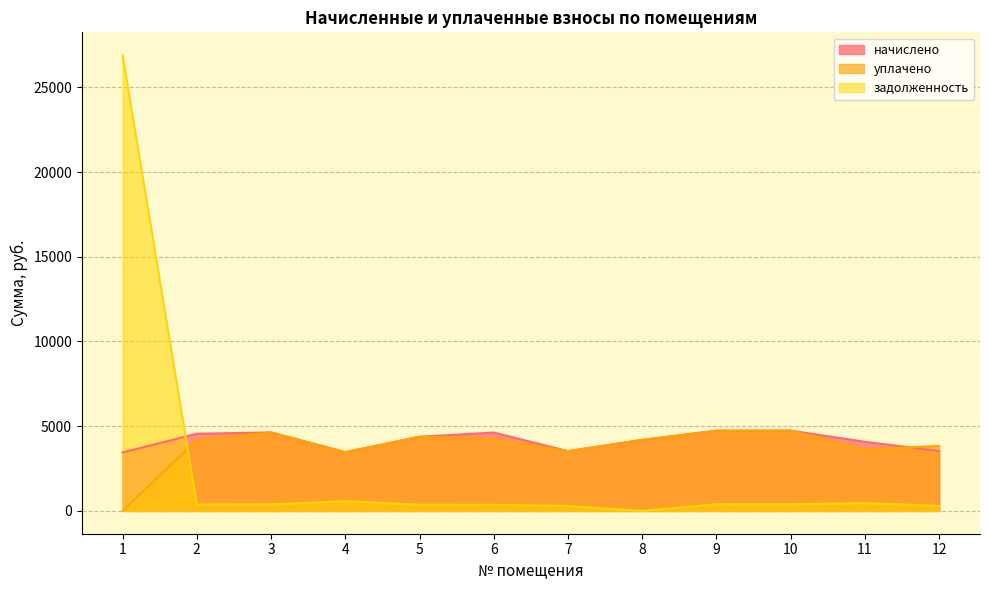

At which label is начислено closest to 4095?

11